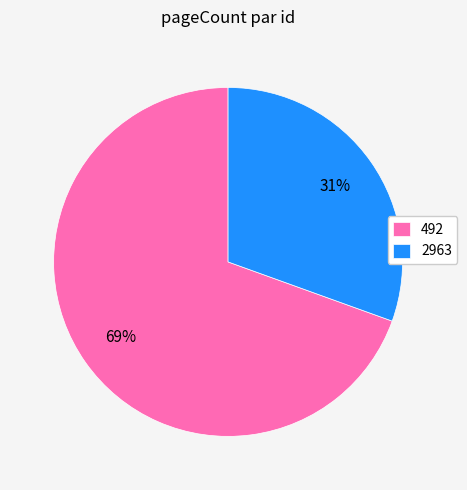

Which has a higher value, 2963 or 492?

492